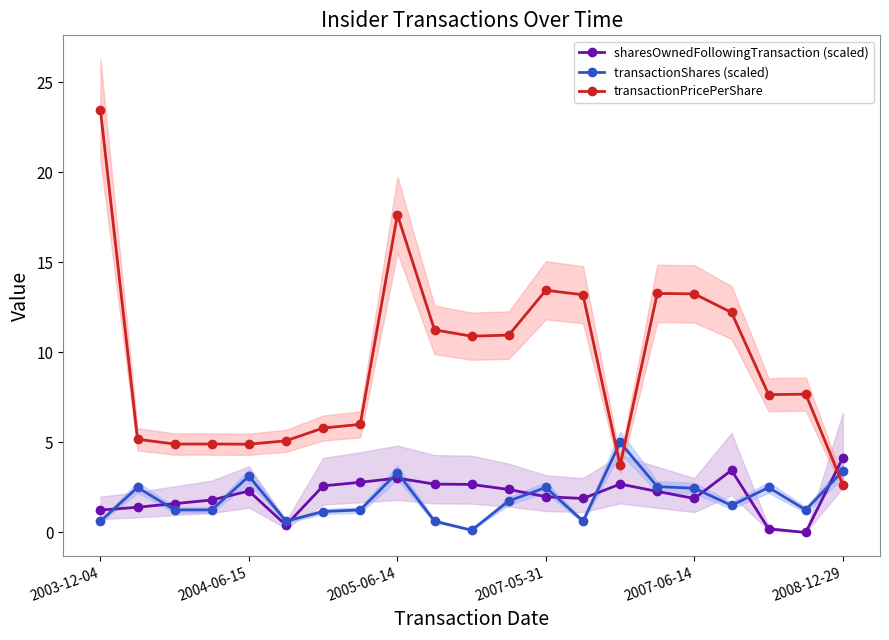

True or false: sharesOwnedFollowingTransaction (scaled) and transactionPricePerShare intersect in this chart.

True